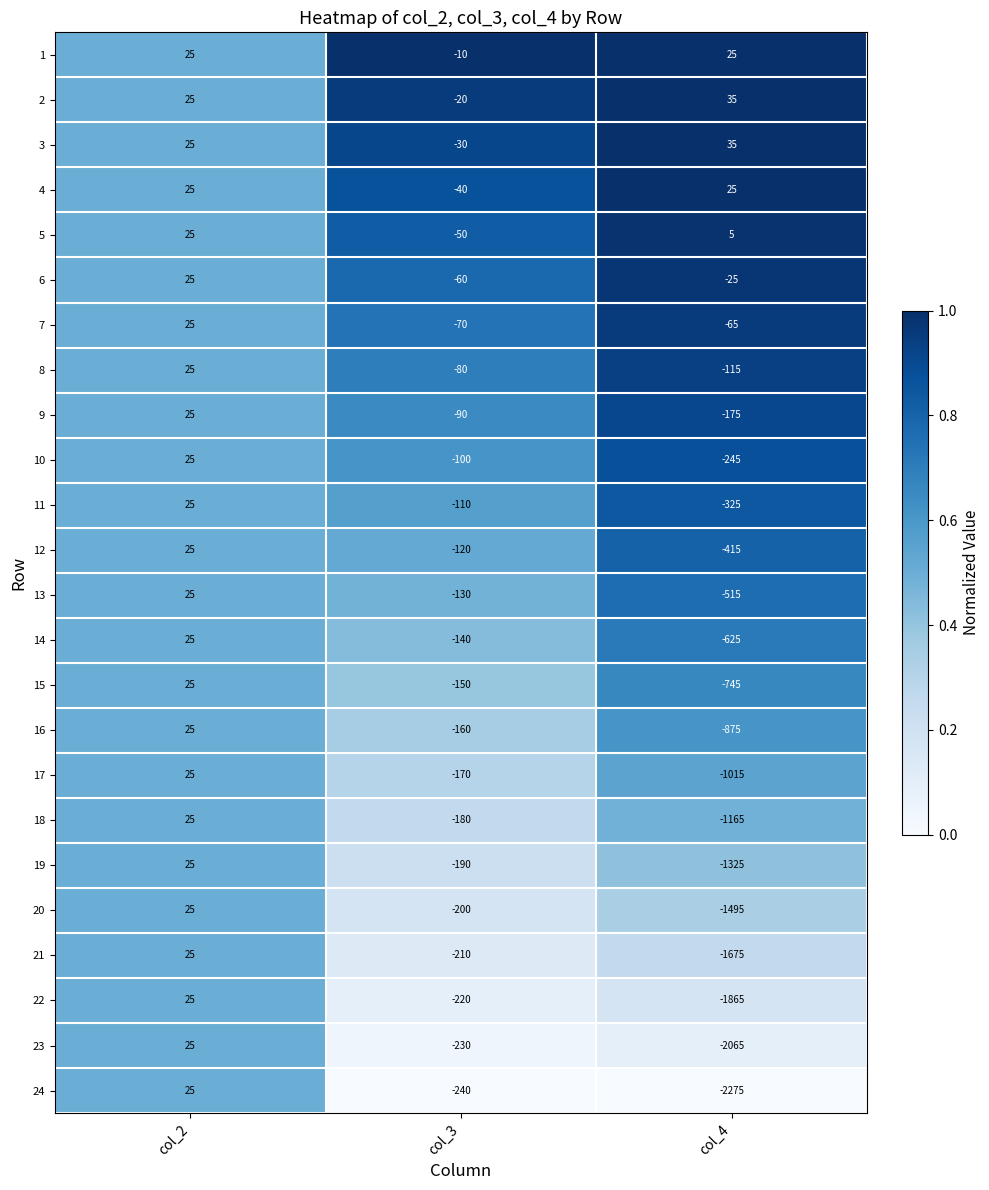

What is the maximum value for 24?

25